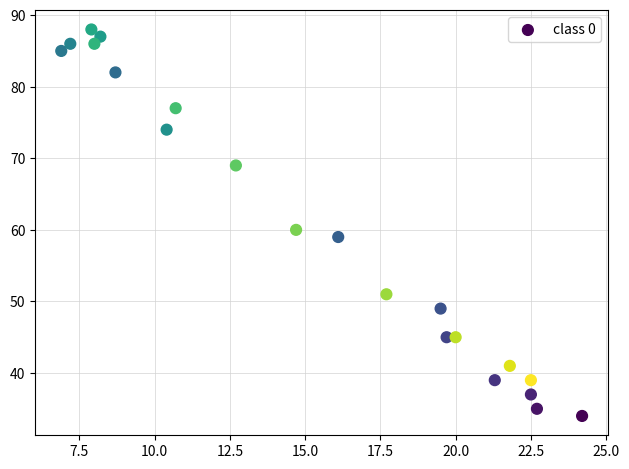

What Y value in the scatter plot is closest to 61?

60